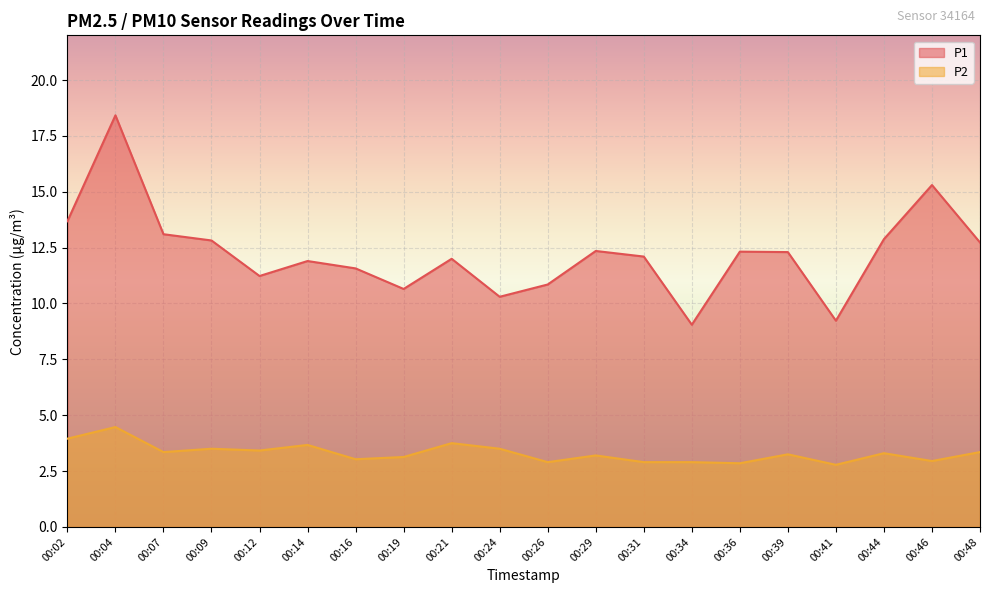

Reading right to left, list all the values displayed in this chart.

P1: 00:48=12.7	00:46=15.3	00:44=12.9	00:41=9.2	00:39=12.3	00:36=12.3	00:34=9.1	00:31=12.1	00:29=12.3	00:26=10.8	00:24=10.3	00:21=12.0	00:19=10.7	00:16=11.6	00:14=11.9	00:12=11.2	00:09=12.8	00:07=13.1	00:04=18.4	00:02=13.7
P2: 00:48=3.4	00:46=3.0	00:44=3.3	00:41=2.8	00:39=3.2	00:36=2.9	00:34=2.9	00:31=2.9	00:29=3.2	00:26=2.9	00:24=3.5	00:21=3.8	00:19=3.1	00:16=3.0	00:14=3.7	00:12=3.4	00:09=3.5	00:07=3.4	00:04=4.5	00:02=4.0